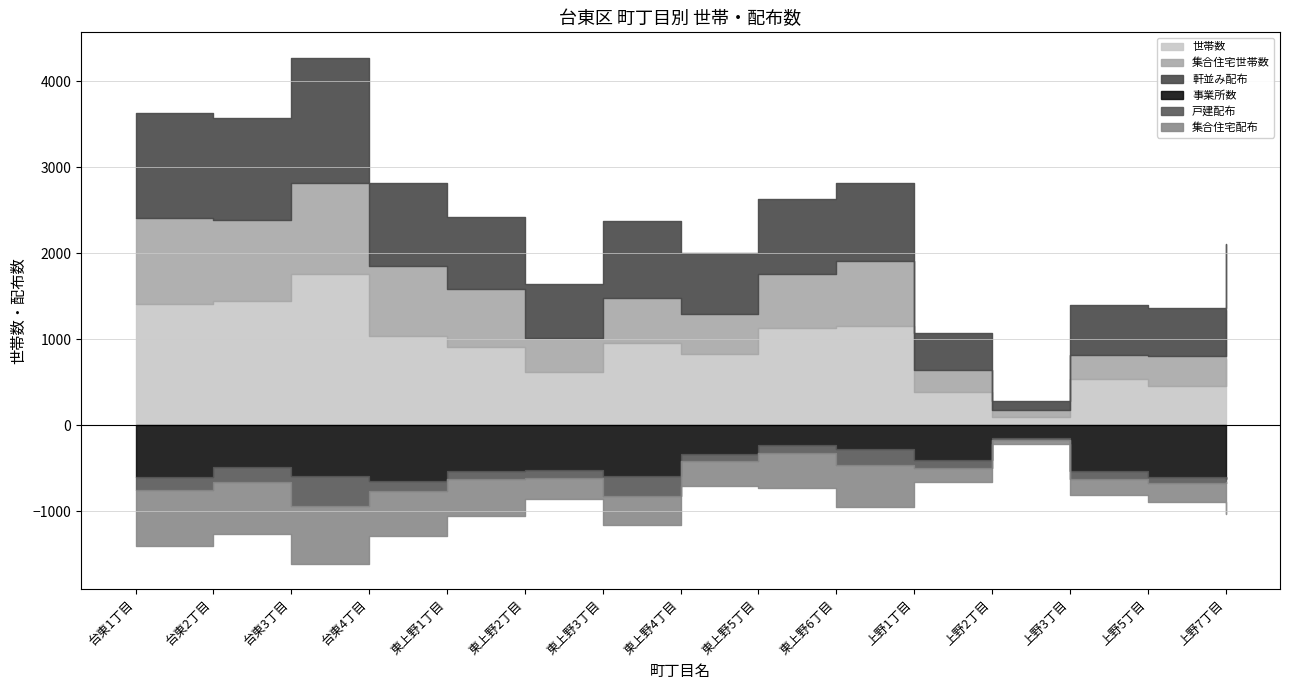

What position from the left is 台東3丁目?

3